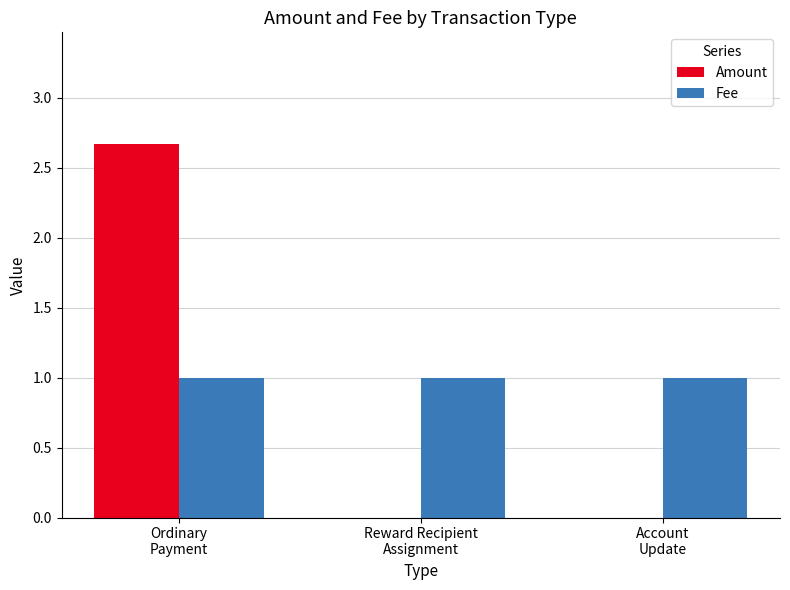

Is the value of Fee at Ordinary
Payment greater than the value of Amount at Ordinary
Payment?

No